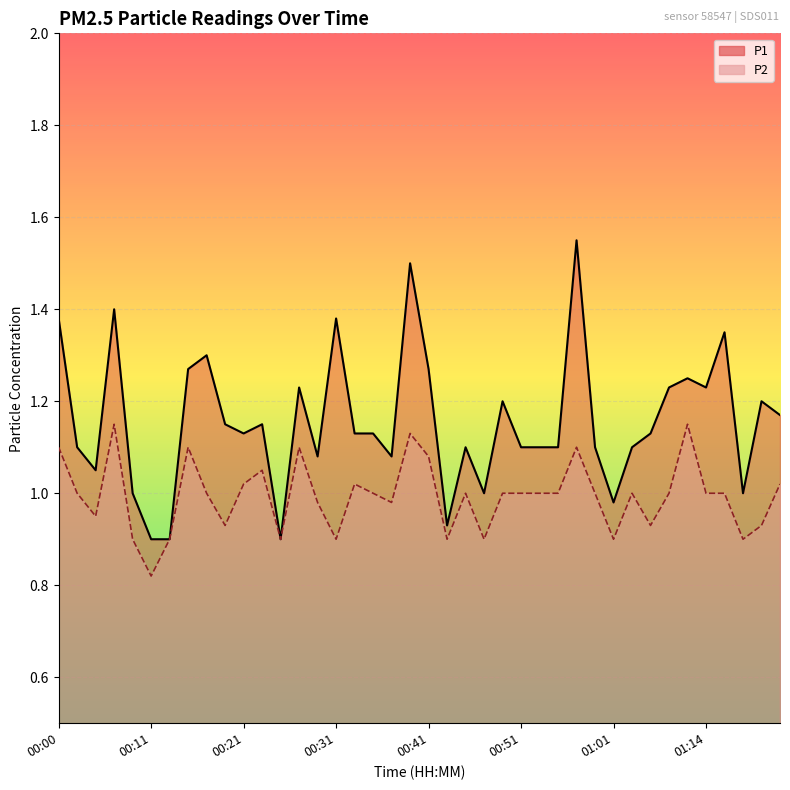

List the series in order of their overall mean, highest first.

P1, P2